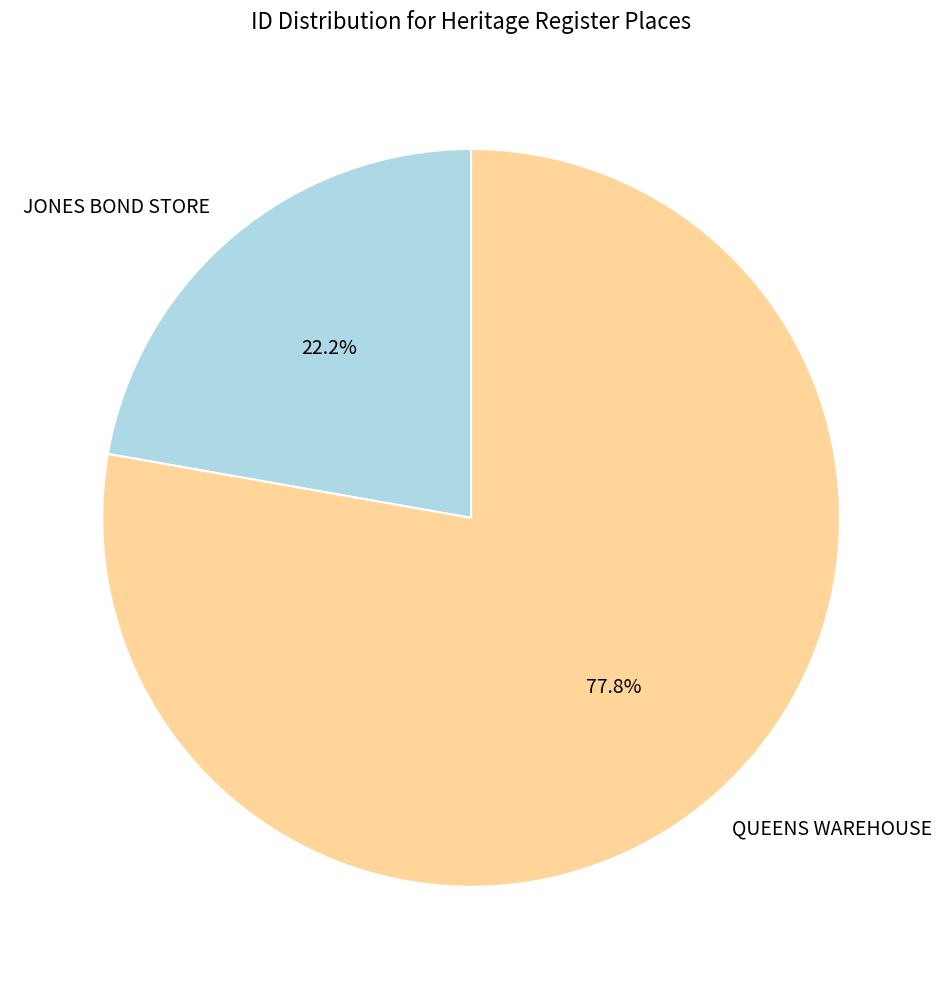

Do JONES BOND STORE and QUEENS WAREHOUSE together represent more than half of the pie?

Yes